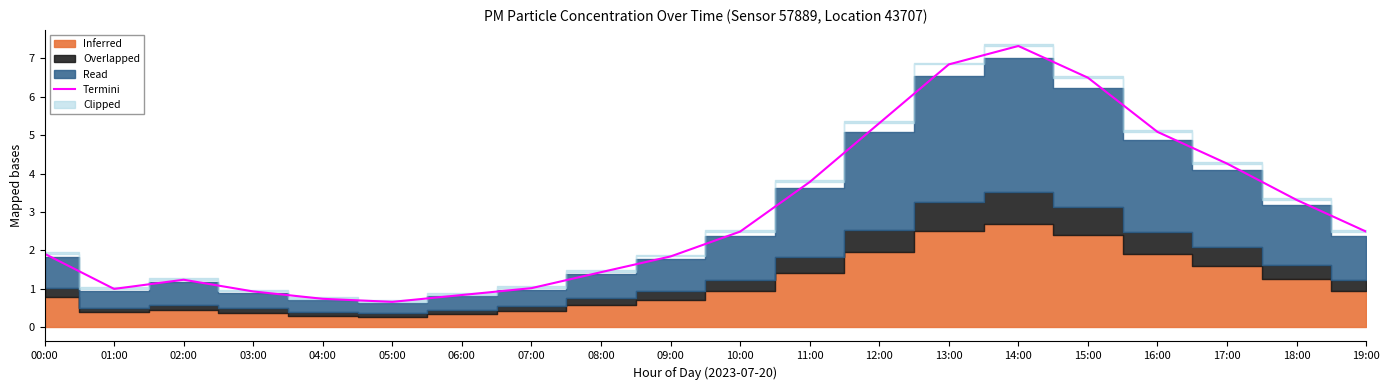

What is the label of the 11th point from the right?

09:00